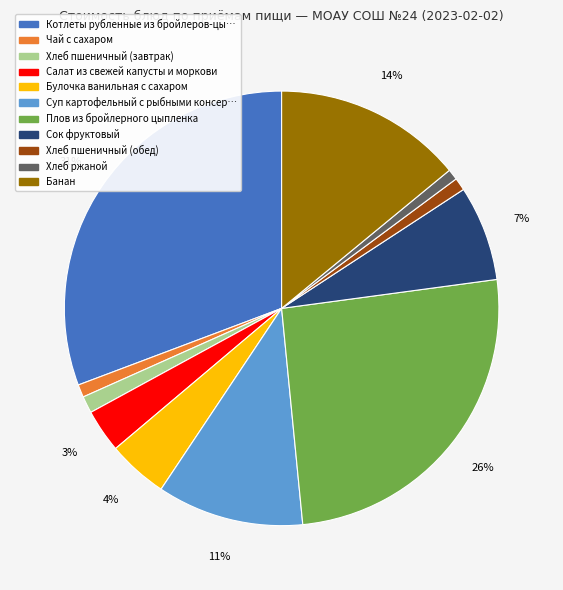

Is there a majority slice in this chart?

No